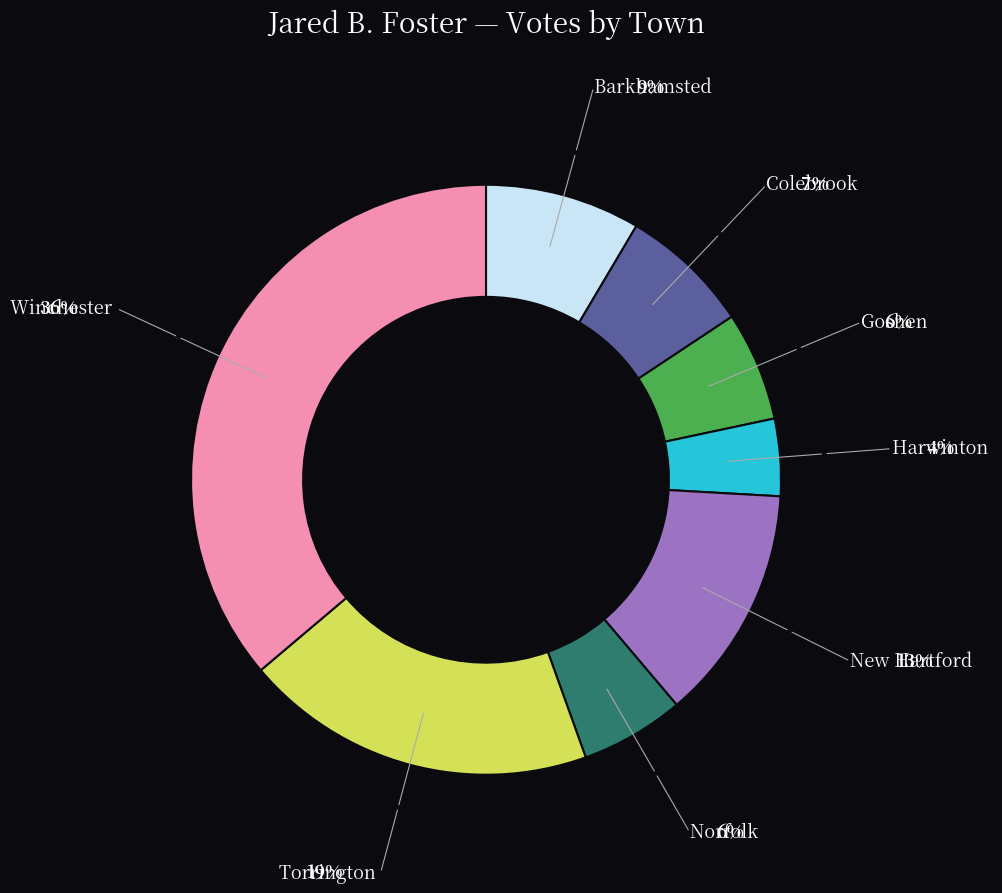

Is there any slice that represents more than half of the pie?

No